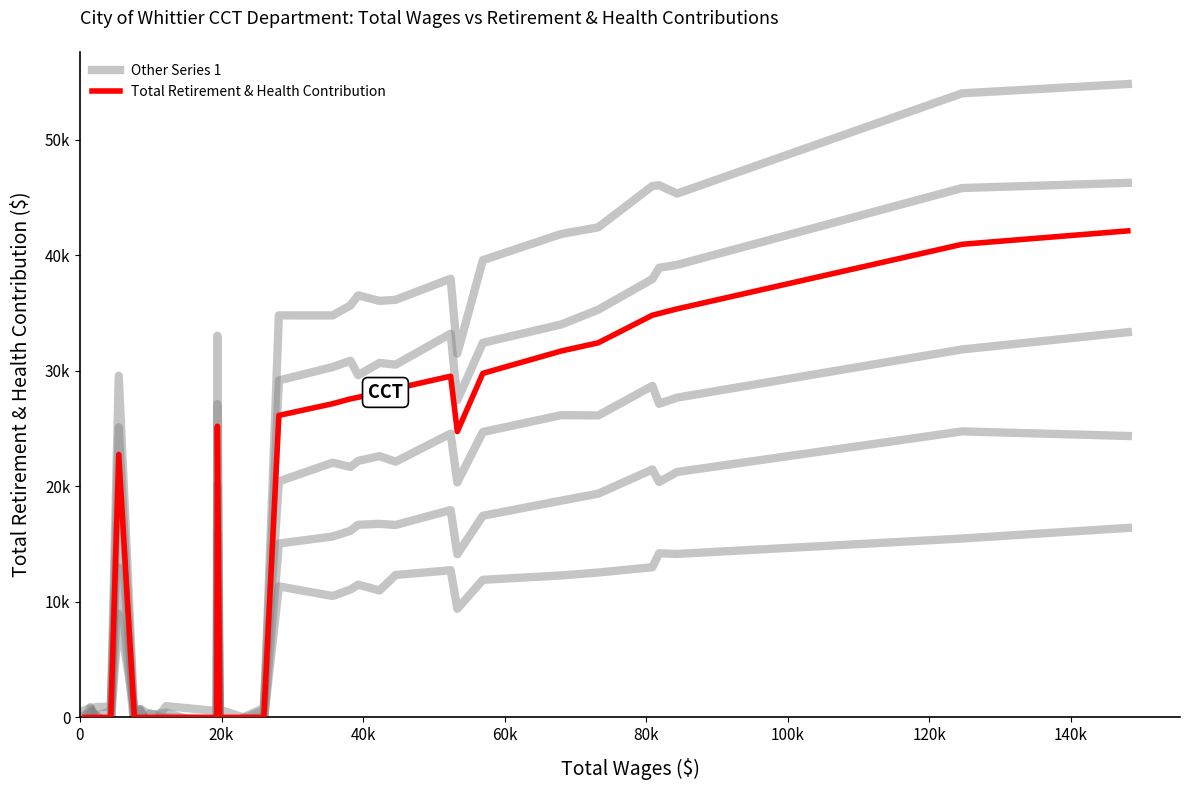

Which series has the largest total across all categories?

Total Retirement & Health Contribution